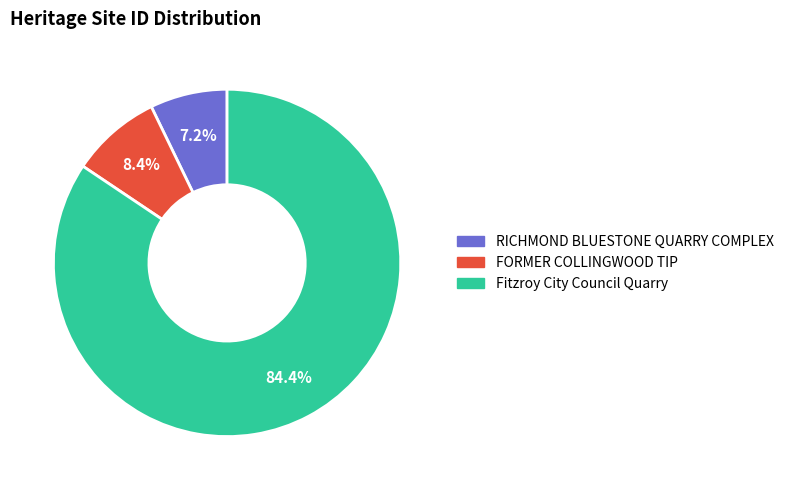

How many slices are in this pie chart?

3